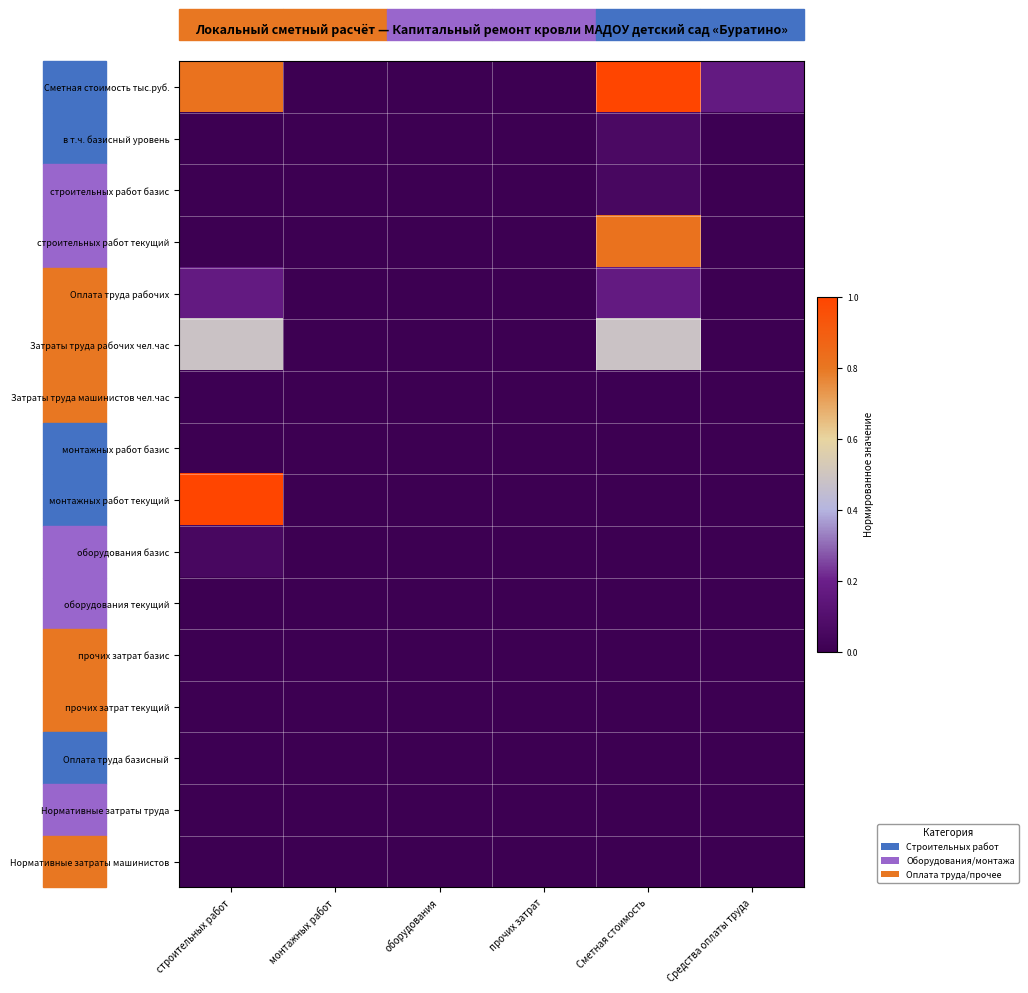

Rank the series by their maximum value, from lowest to highest.

монтажных работ базис, оборудования текущий, прочих затрат базис, прочих затрат текущий, Нормативные затраты труда, Нормативные затраты машинистов, Оплата труда базисный, Затраты труда машинистов чел.час, строительных работ базис, оборудования базис, в т.ч. базисный уровень, Оплата труда рабочих, Затраты труда рабочих чел.час, строительных работ текущий, Сметная стоимость тыс.руб., монтажных работ текущий